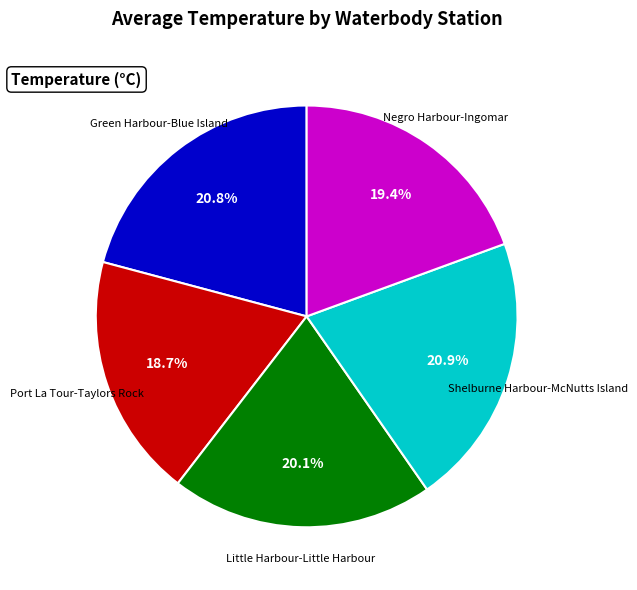

Is there a majority slice in this chart?

No